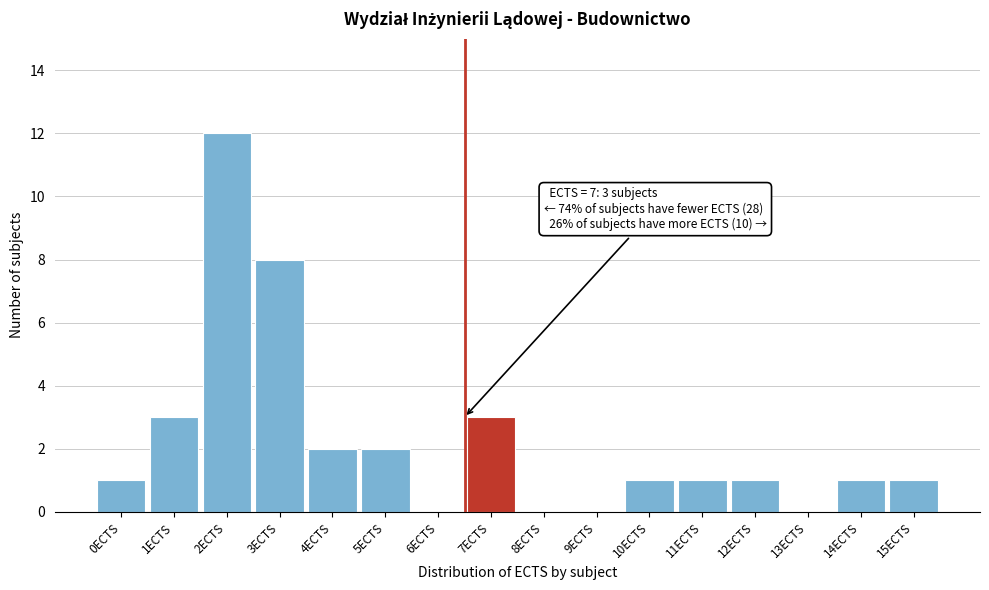

Reading left to right, extract all data points from this chart.

0ECTS=1	1ECTS=3	2ECTS=12	3ECTS=8	4ECTS=2	5ECTS=2	6ECTS=0	7ECTS=3	8ECTS=0	9ECTS=0	10ECTS=1	11ECTS=1	12ECTS=1	13ECTS=0	14ECTS=1	15ECTS=1